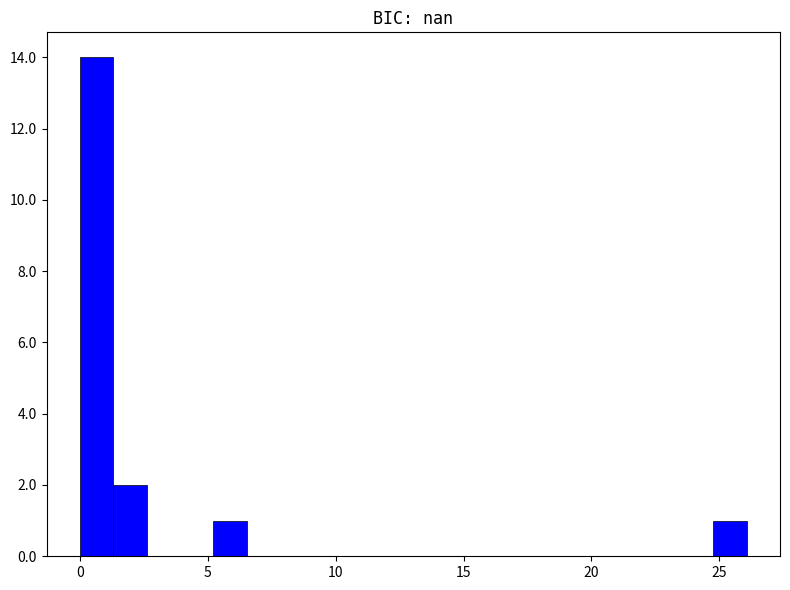

Read against the x-axis, roughly where is the centre of the tallest bar?

0.5